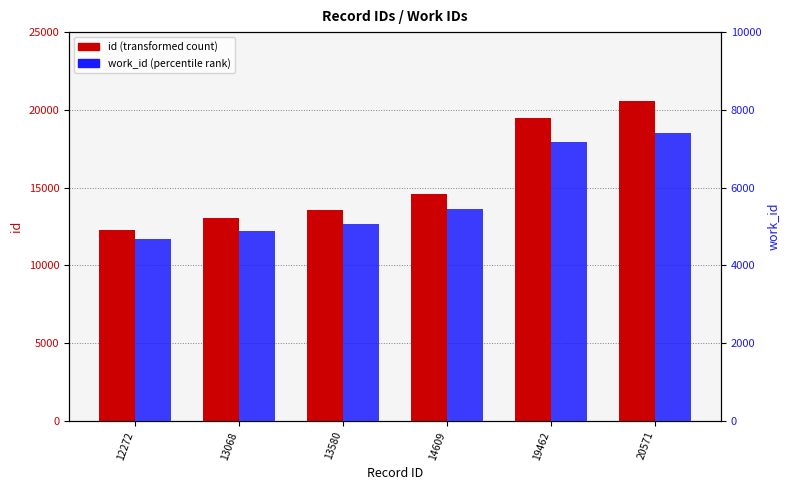

The value of work_id at 14609 is 5462. True or false?

True